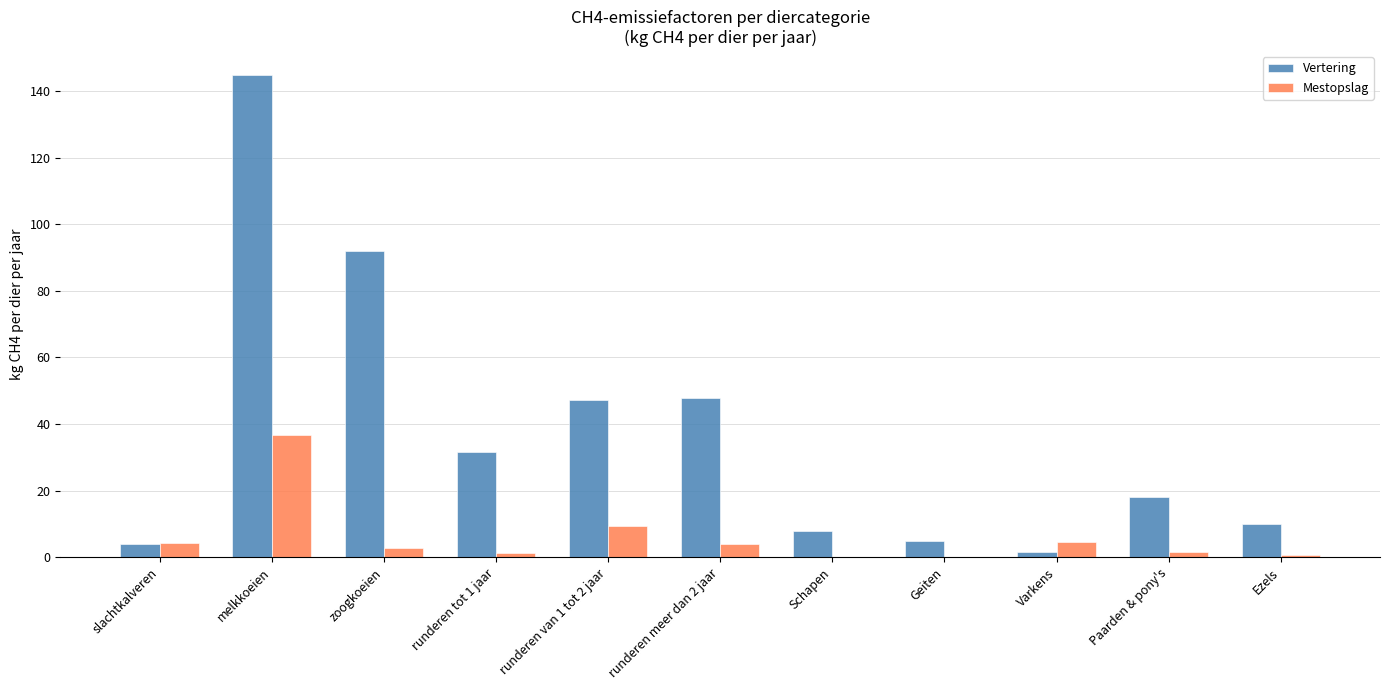

What is the approximate value of Vertering at melkkoeien?

144.8